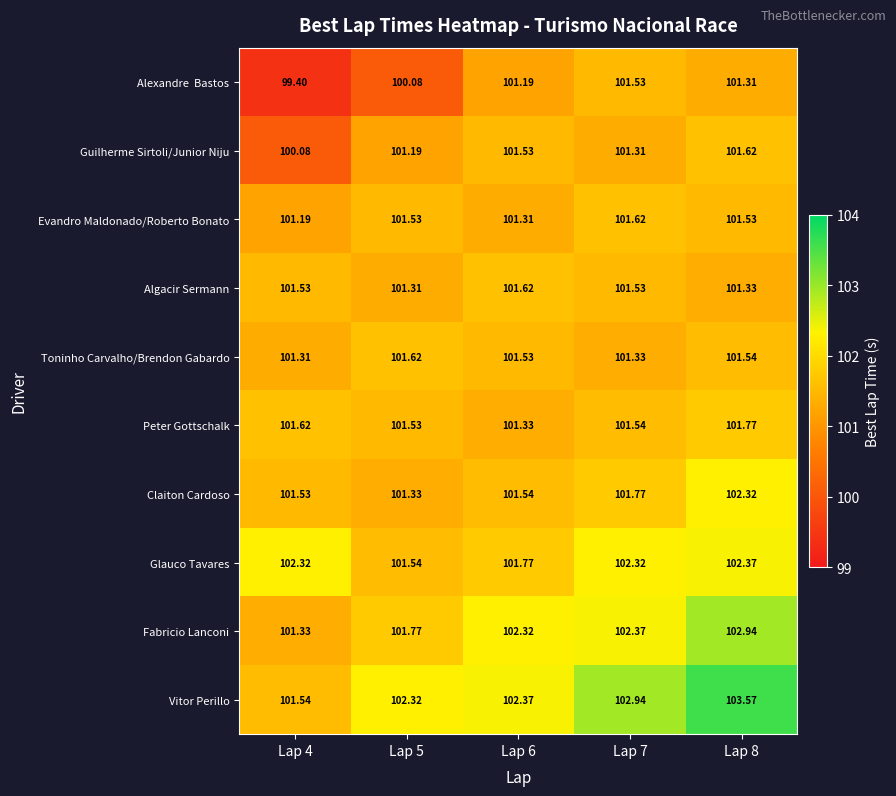

Which series has the largest total across all categories?

Vitor Perillo